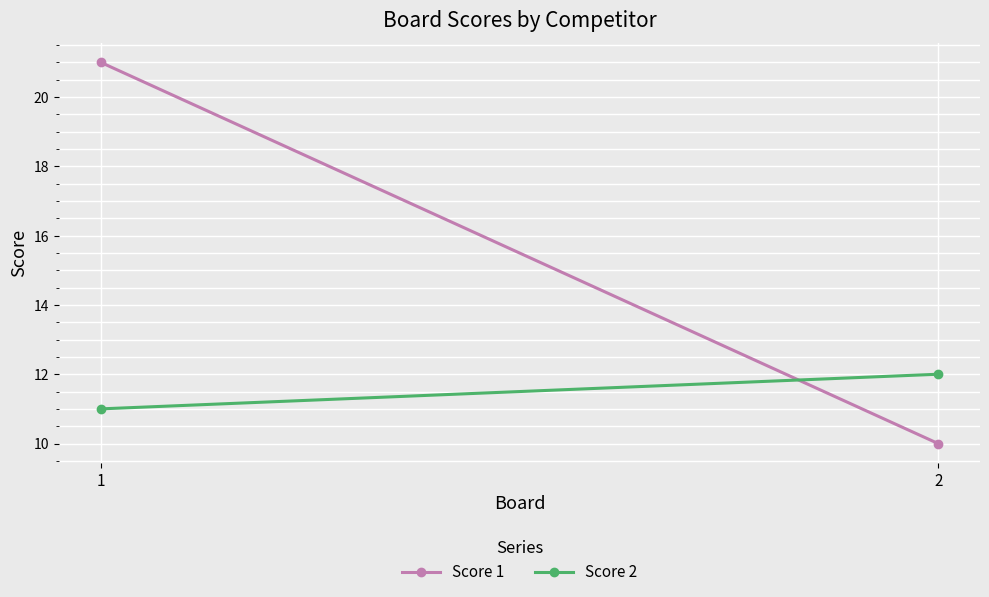

What is the sum of the Score 1 values at 2 and 1?

31